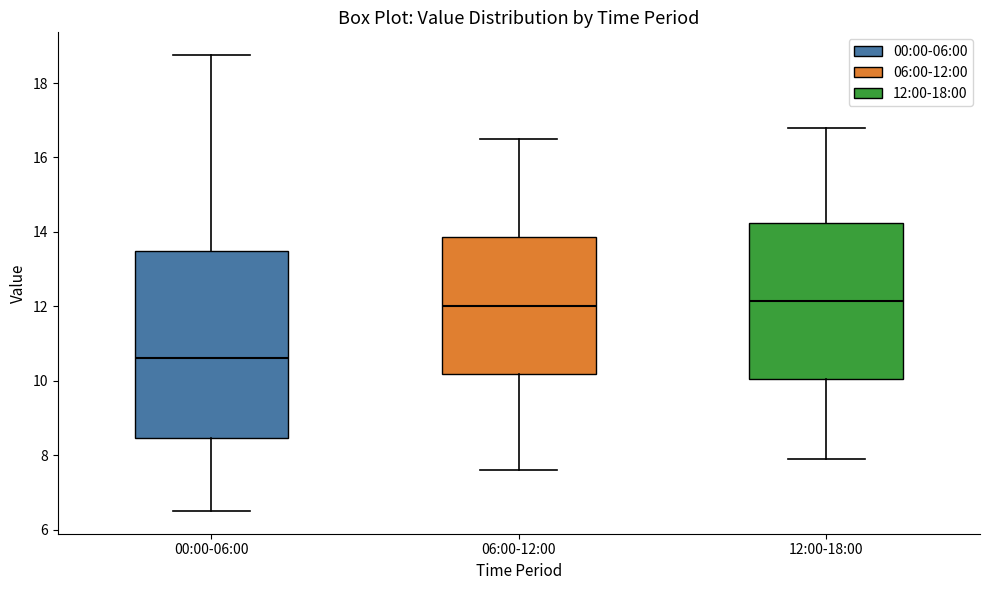

Reading left to right, read every box against the y-axis: the position of its median line, the range the box covers, and the ends of its whiskers. The values are not printed on the chart, so give them approximately, as read against the axis.

00:00-06:00: median 10.6, box 8.4 to 13.4, whiskers 6.6 to 18.8
06:00-12:00: median 12.0, box 10.2 to 13.8, whiskers 7.6 to 16.6
12:00-18:00: median 12.2, box 10.0 to 14.2, whiskers 8.0 to 16.8